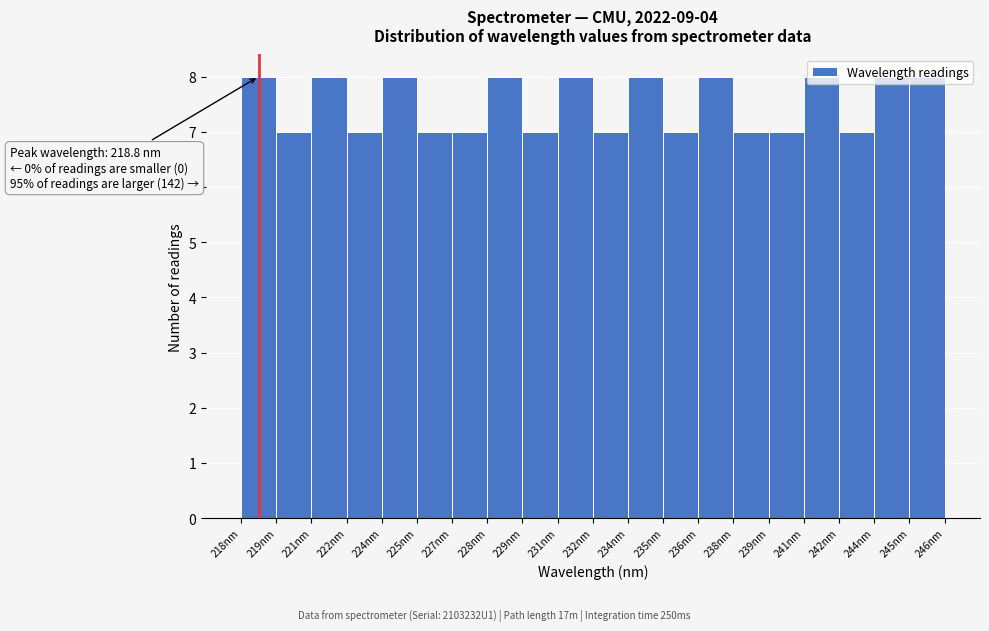

What is the label of the 19th bar from the left?

244nm